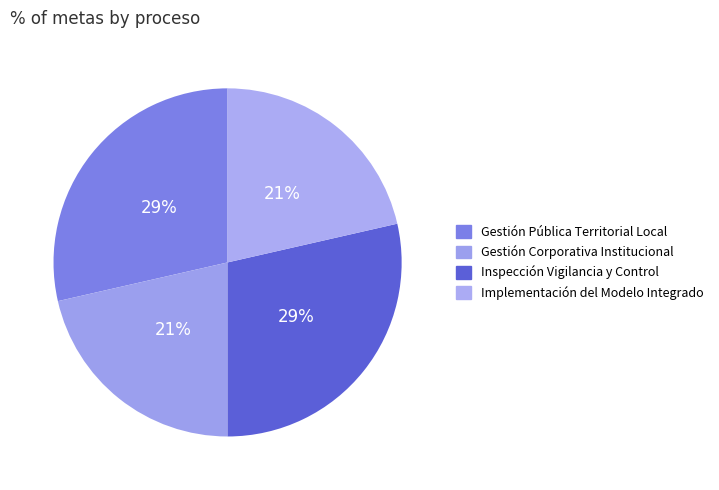

True or false: Inspección Vigilancia y Control accounts for 29% of the total.

True